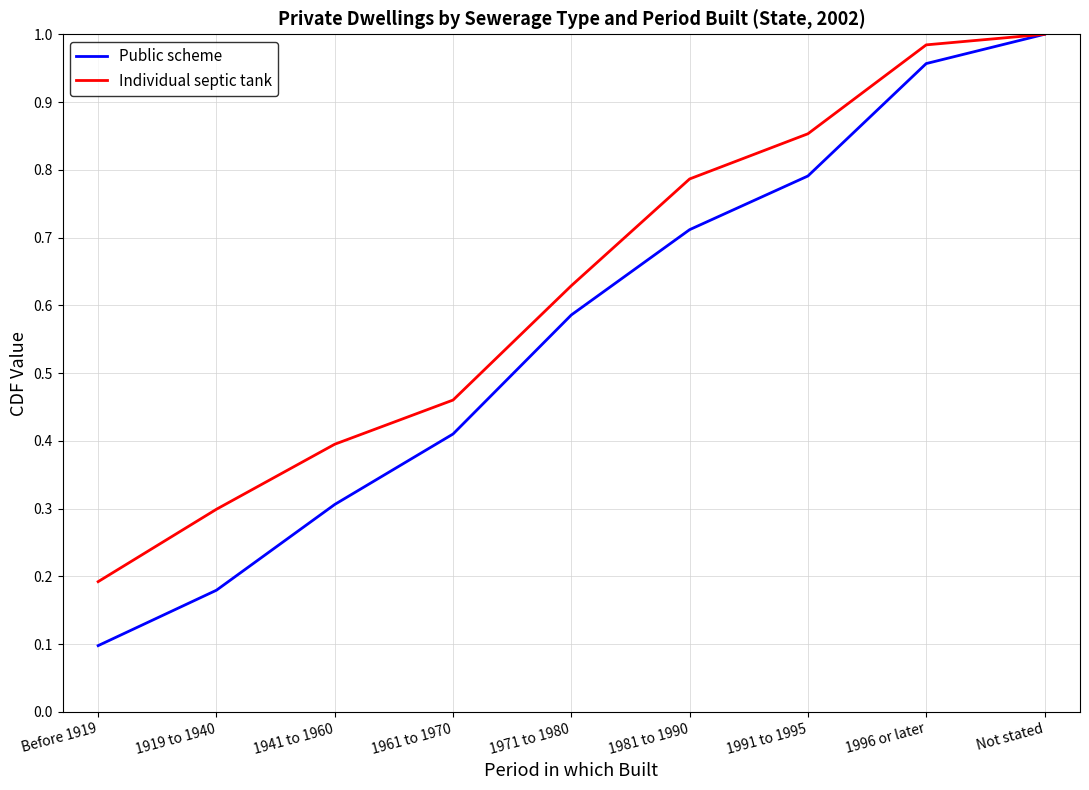

Which series has the largest total across all categories?

Individual septic tank